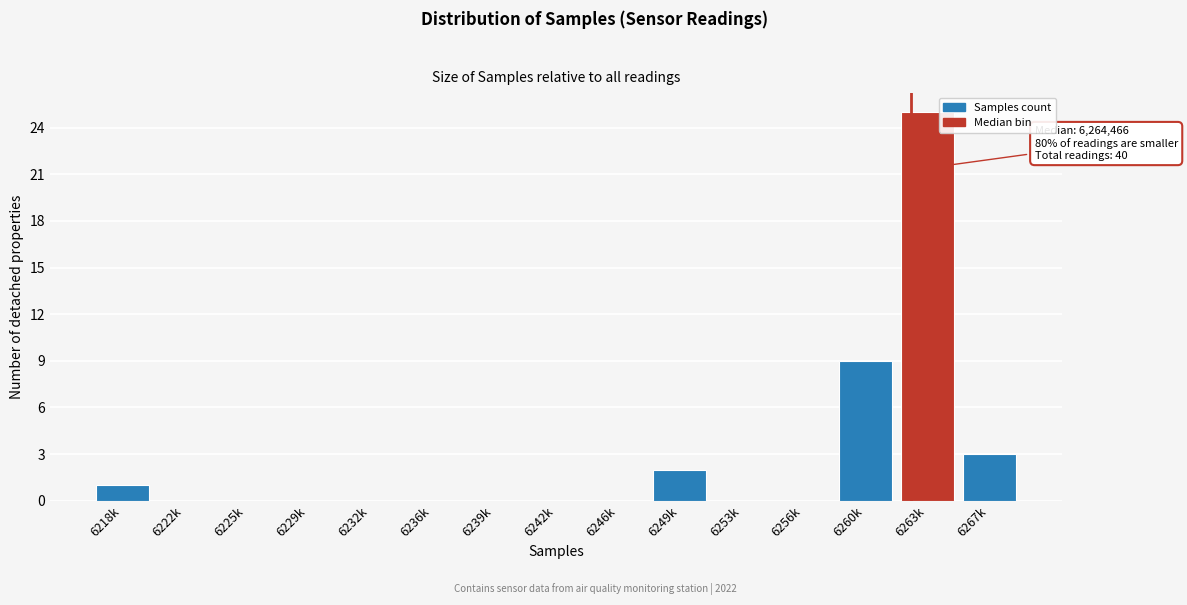

Reading right to left, list all the values displayed in this chart.

6267k=3	6263k=25	6260k=9	6256k=0	6253k=0	6249k=2	6246k=0	6242k=0	6239k=0	6236k=0	6232k=0	6229k=0	6225k=0	6222k=0	6218k=1